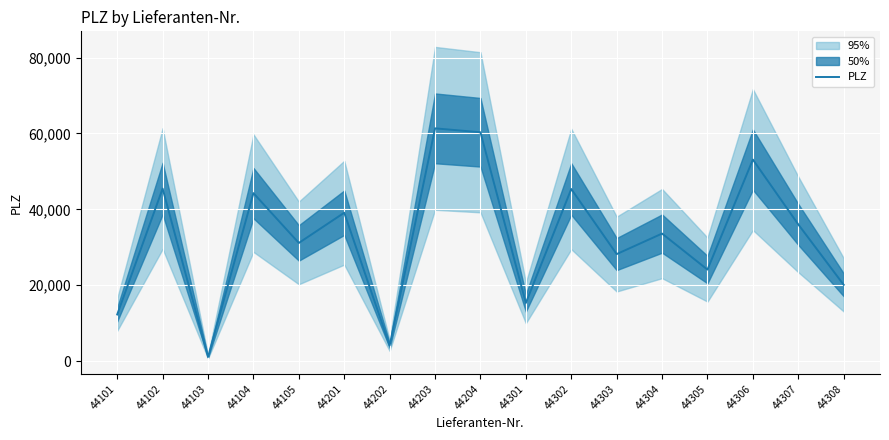

Is it true that the value at 44307 is 19783?

False